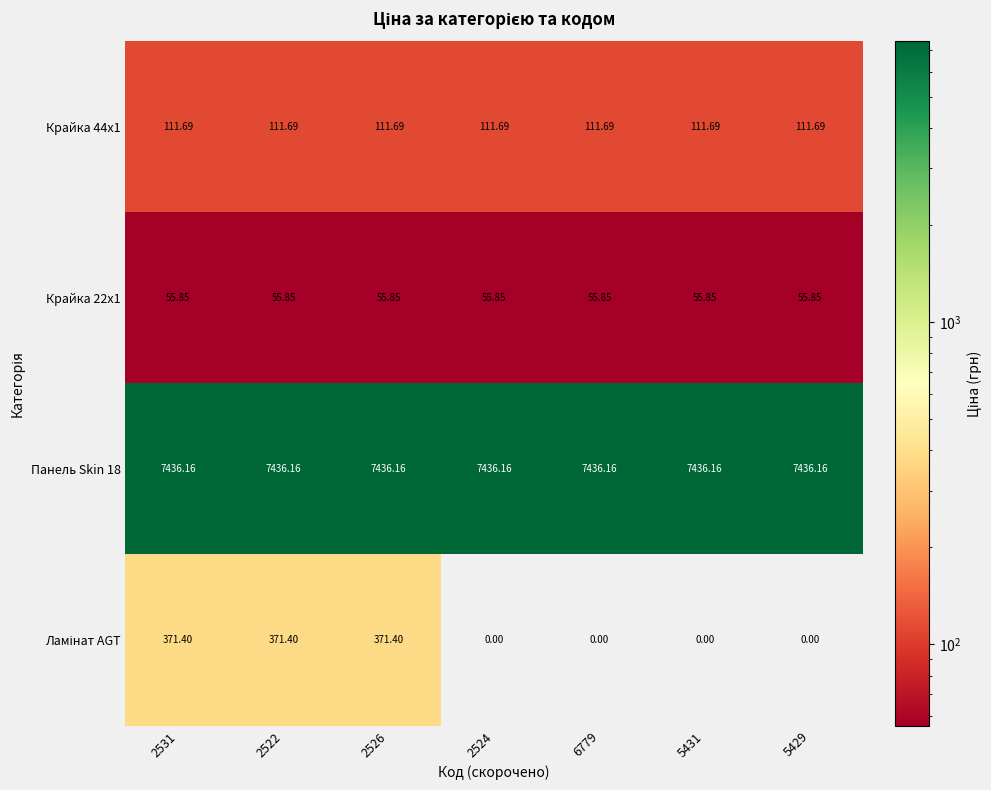

Is the value of Панель Skin 18 at 2524 greater than the value of Крайка 44x1 at 2526?

Yes